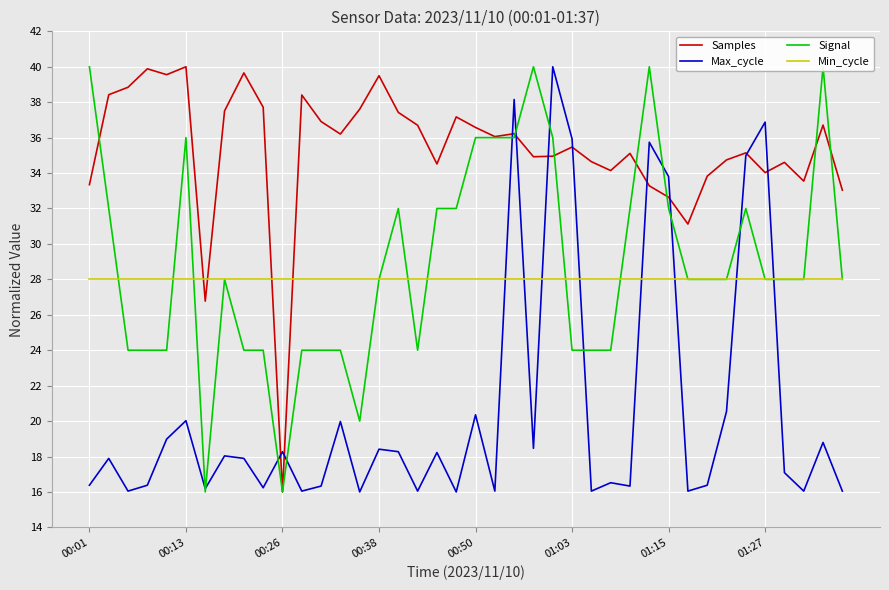

What is the minimum value for Samples?

16.0